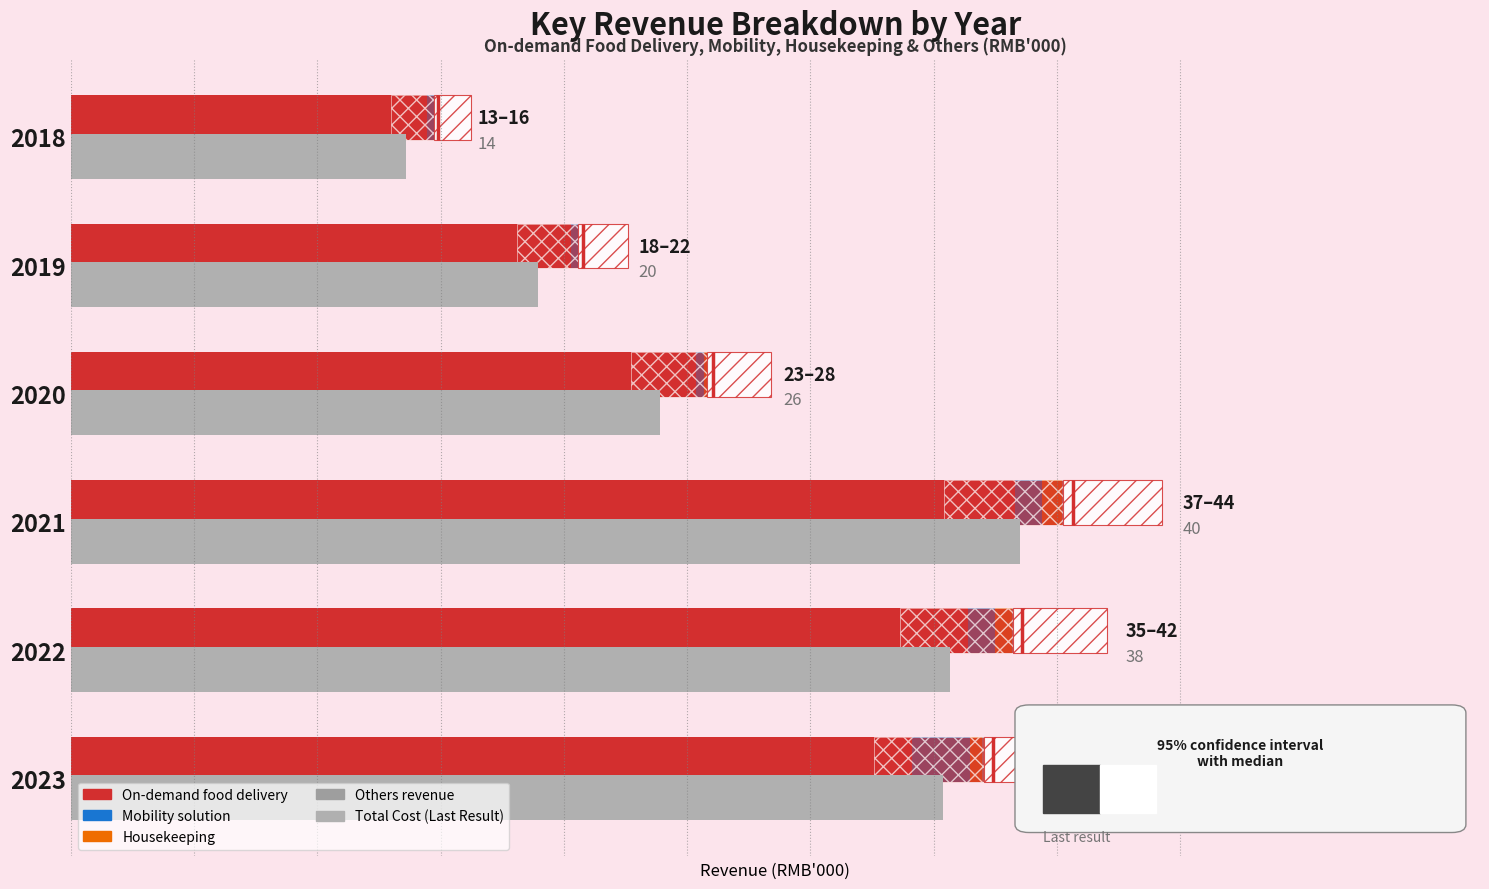

How many bars are there in each group?

5